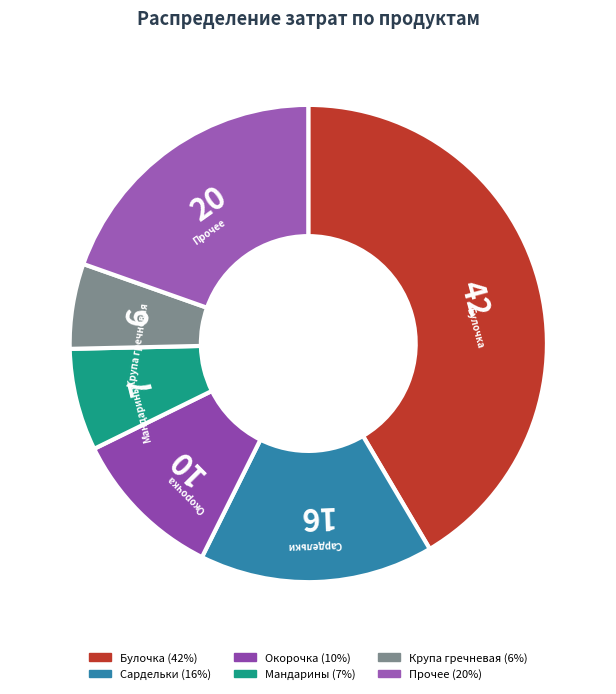

Is there any slice that represents more than half of the pie?

No